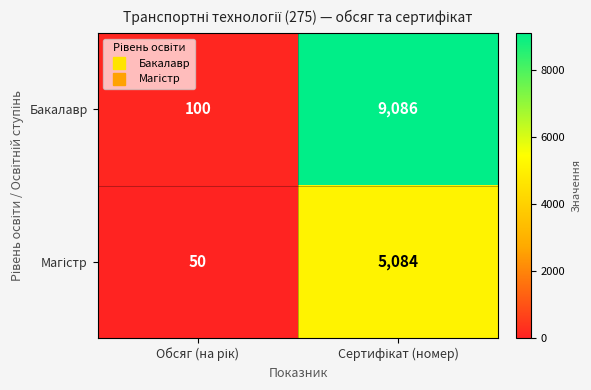

Which series has the widest spread of values?

Бакалавр